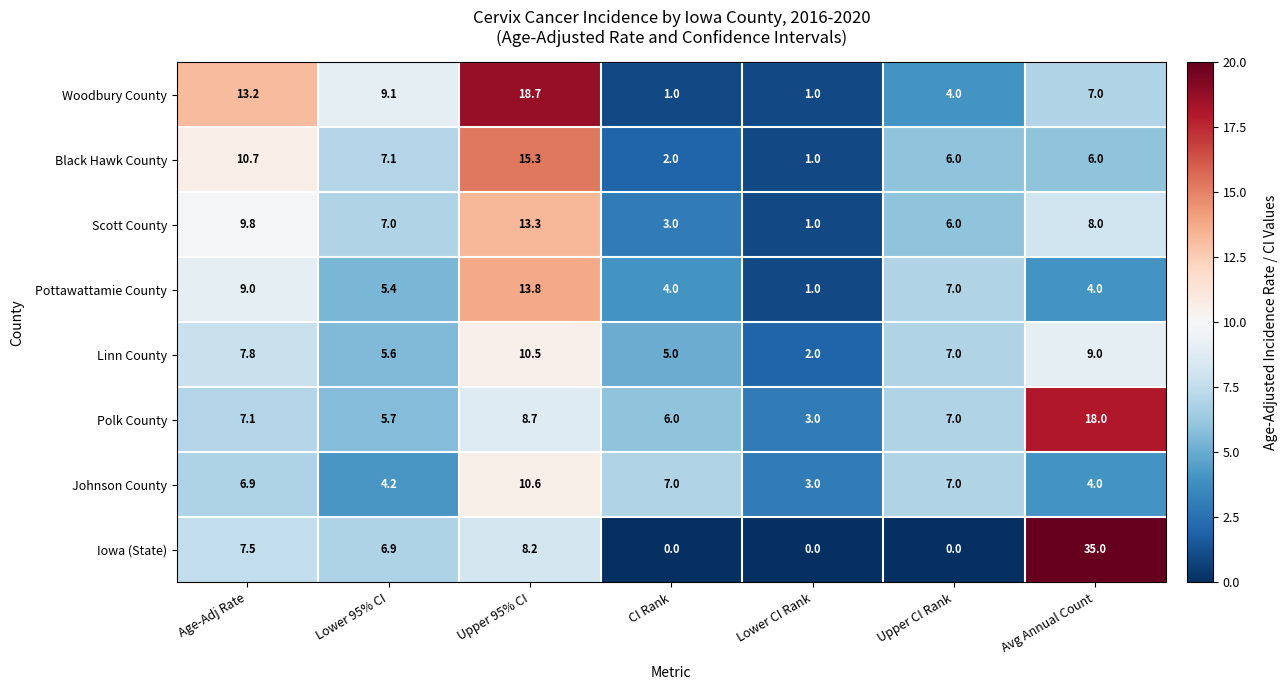

What is the total value across all series at Upper CI Rank?

44.0